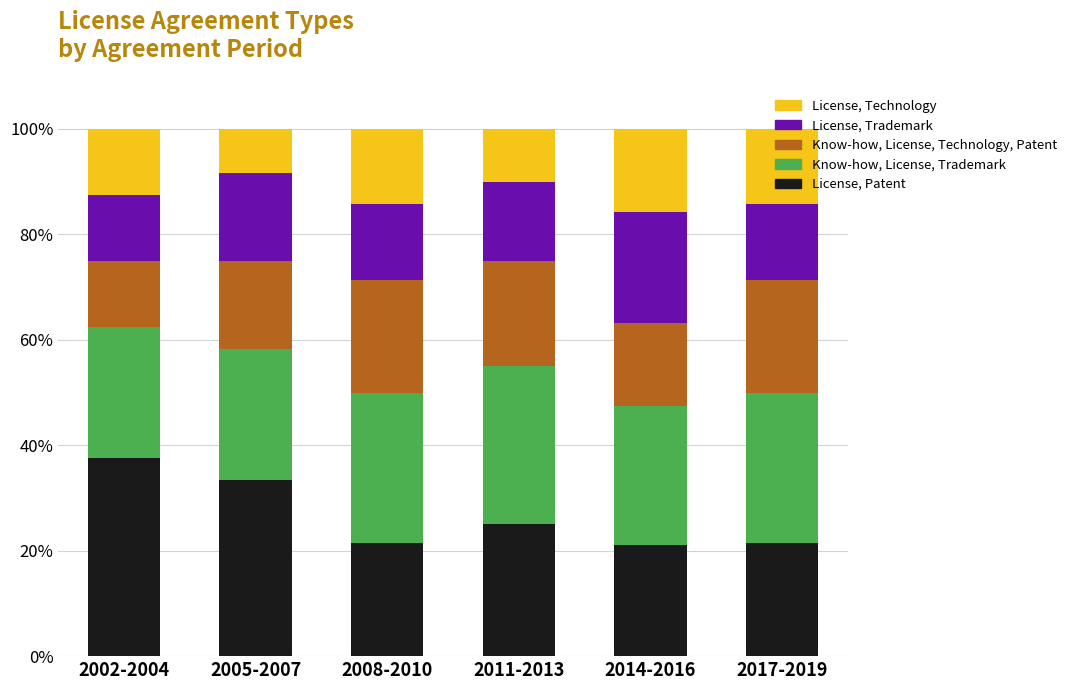

What is the difference between the maximum and second lowest values in the License, Patent series?

16.1